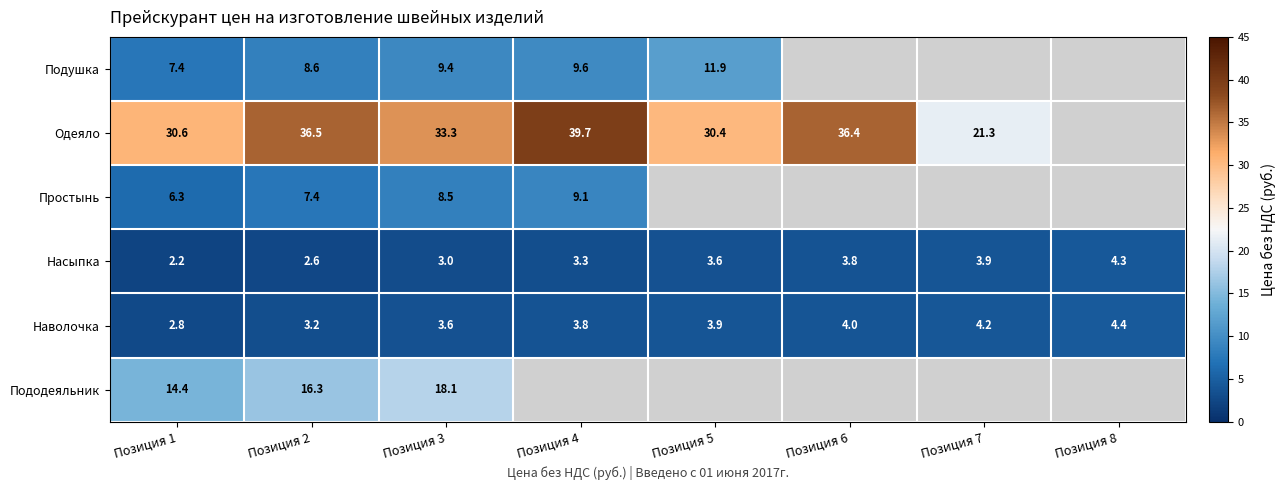

How many distinct data groups are displayed?

6